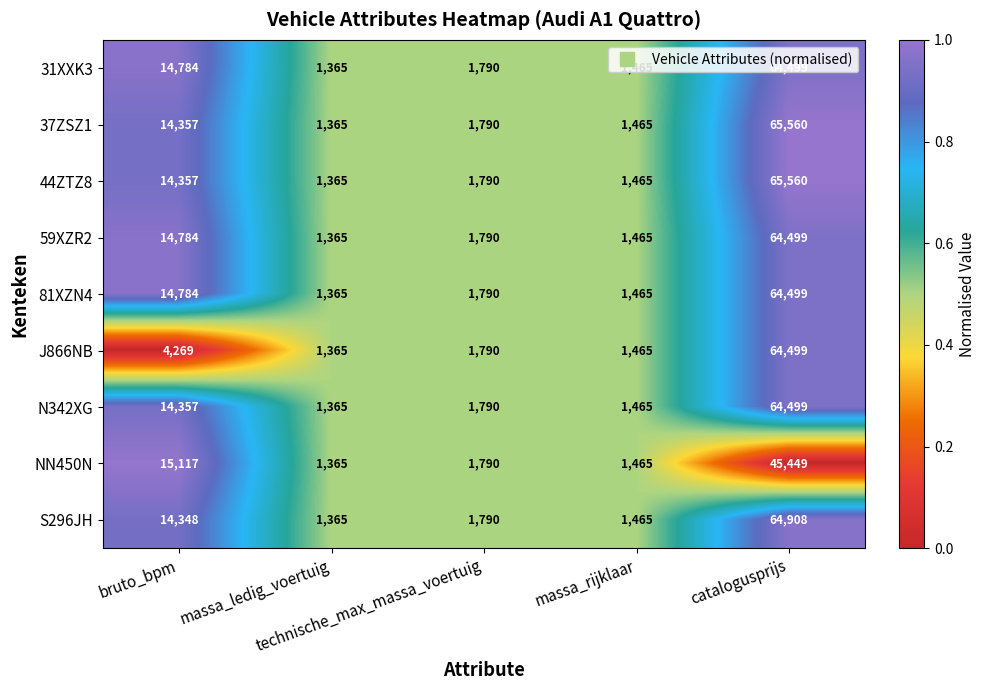

What is the sum of all NN450N values?

65186